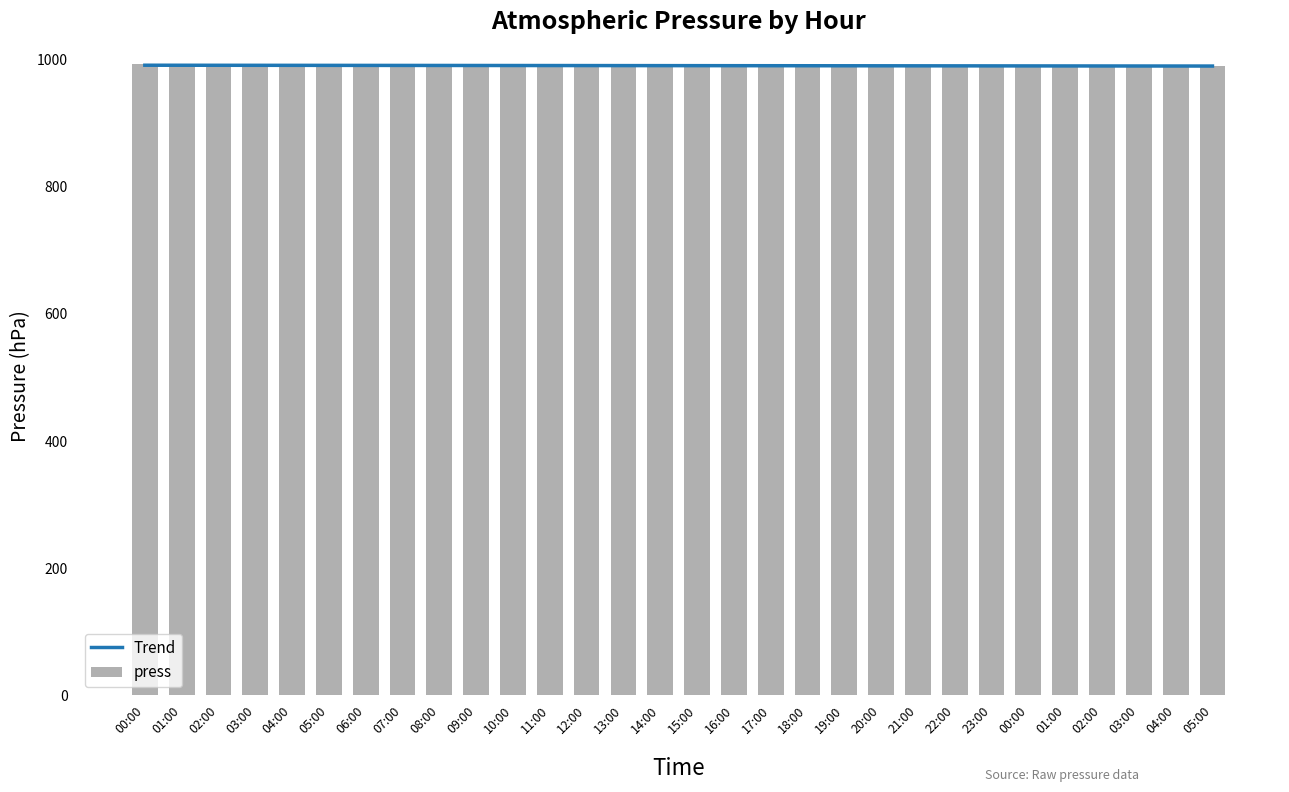

What is the difference between the maximum and minimum values in the Trend series?

1.3